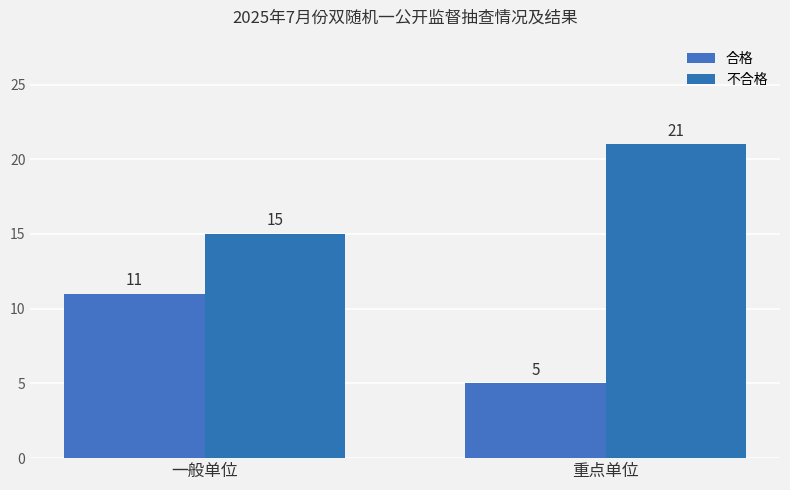

Rank the series by their average value, from lowest to highest.

合格, 不合格